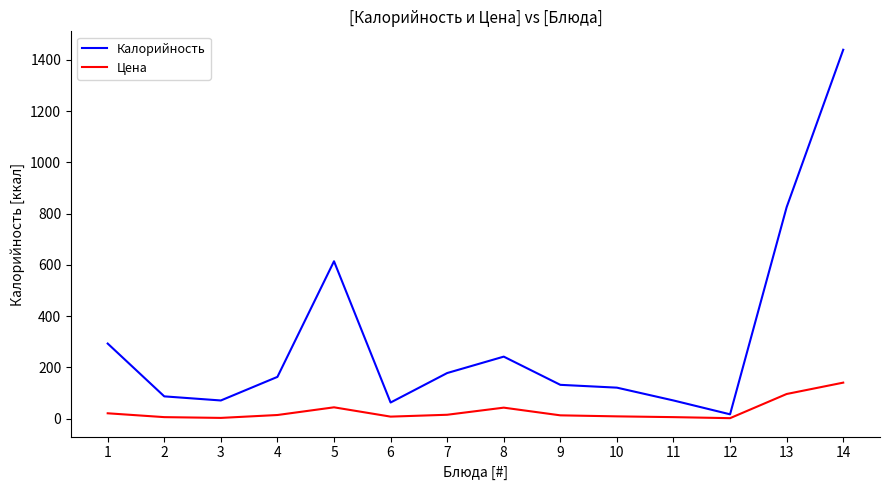

What are all the series names shown in the legend?

Калорийность, Цена